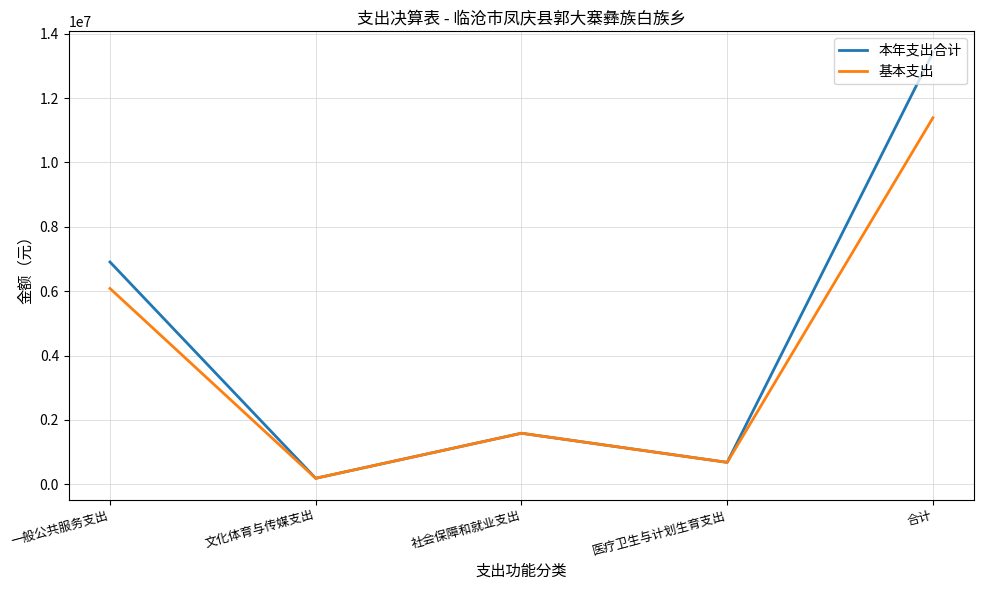

The 本年支出合计 series shows 2892879.0 at 一般公共服务支出. True or false?

False